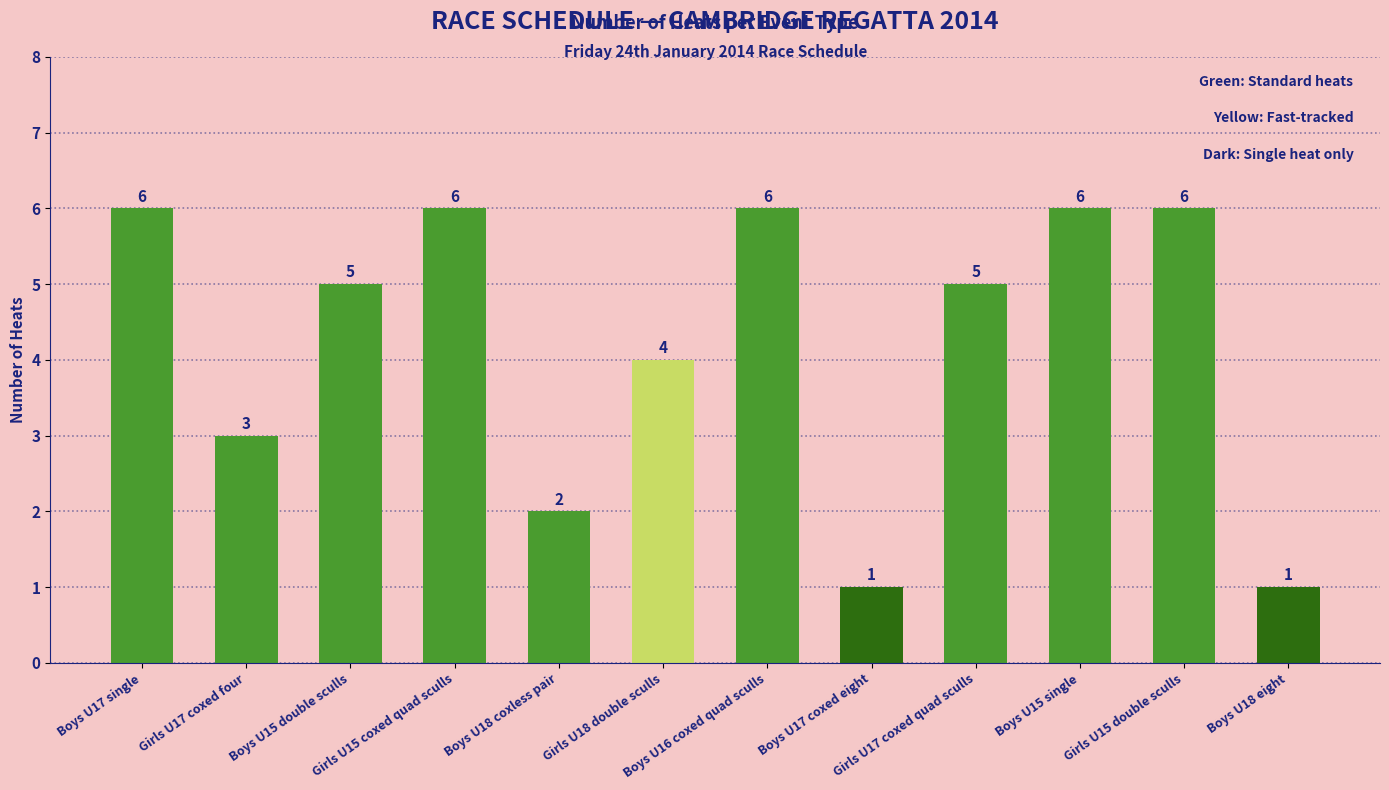

What is the change in value from Boys U15 double sculls to Boys U15 single?

+1